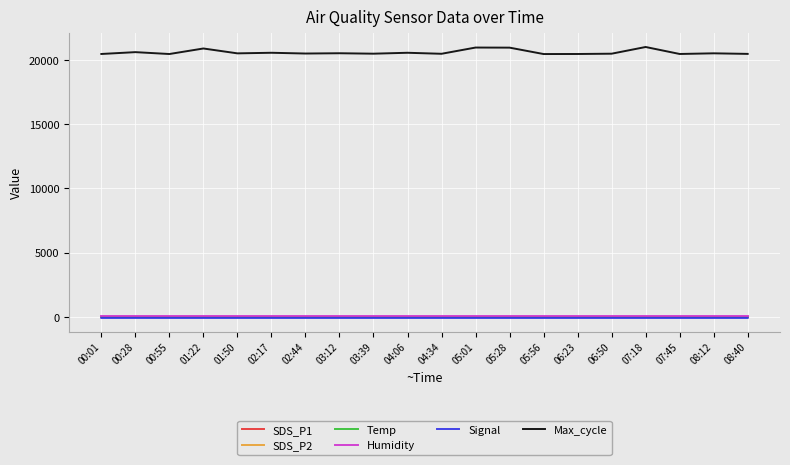

What position from the right is 00:55?

18